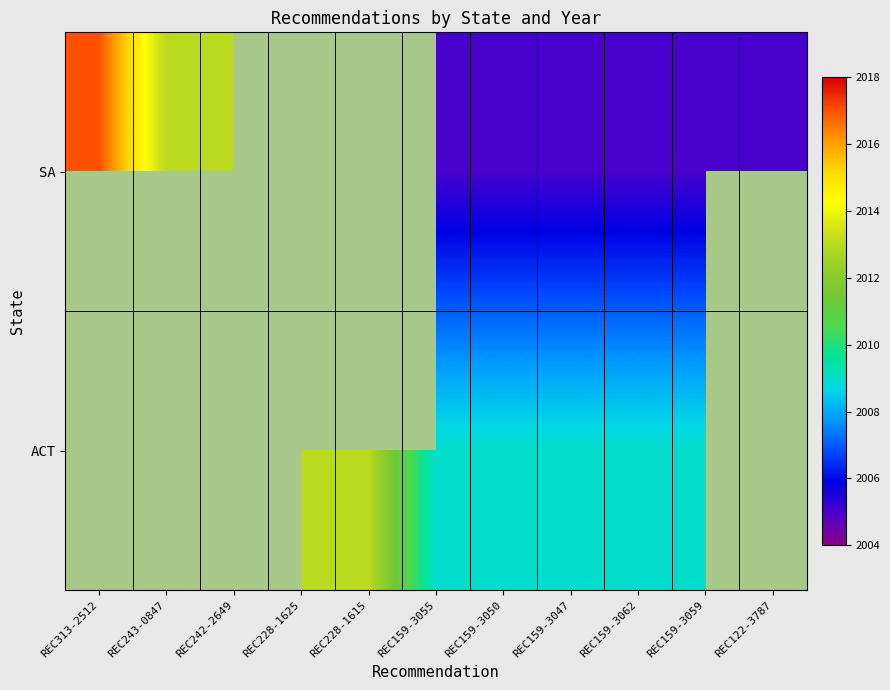

True or false: SA has a value of 447.6 at REC159-3062.

False